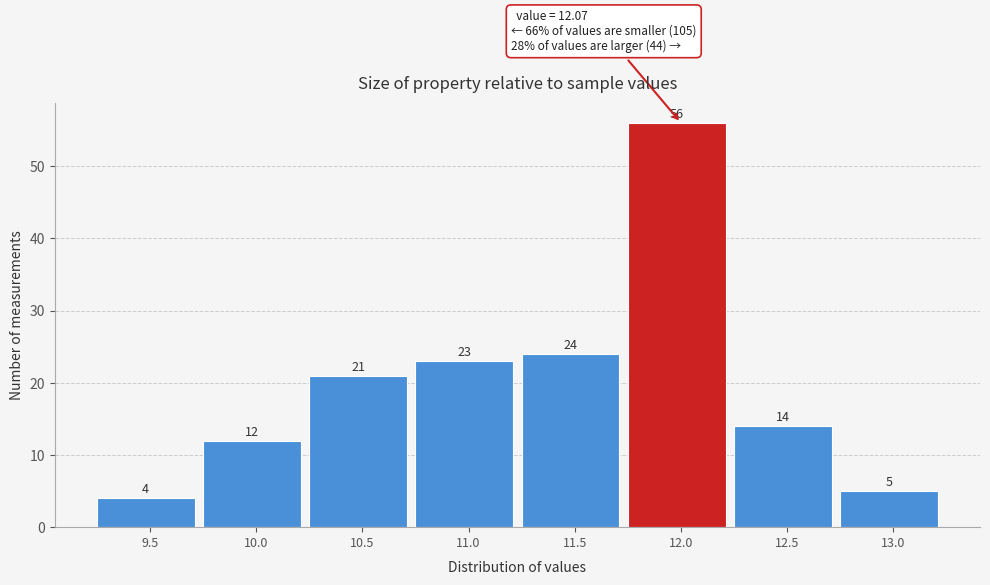

Reading left to right, transcribe all the data shown in this chart.

4	12	21	23	24	56	14	5